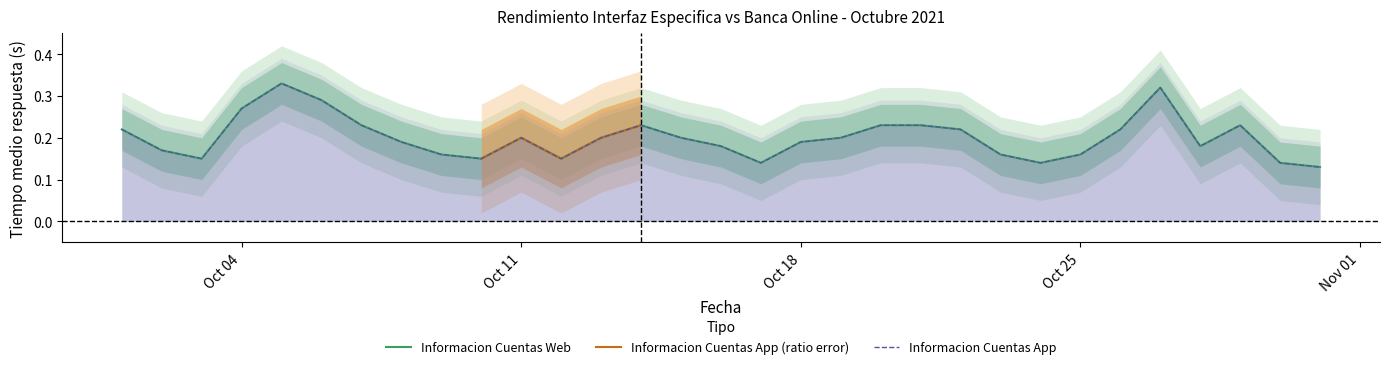

True or false: Informacion Cuentas App has a value of 0.1 at 2021-10-10.

False